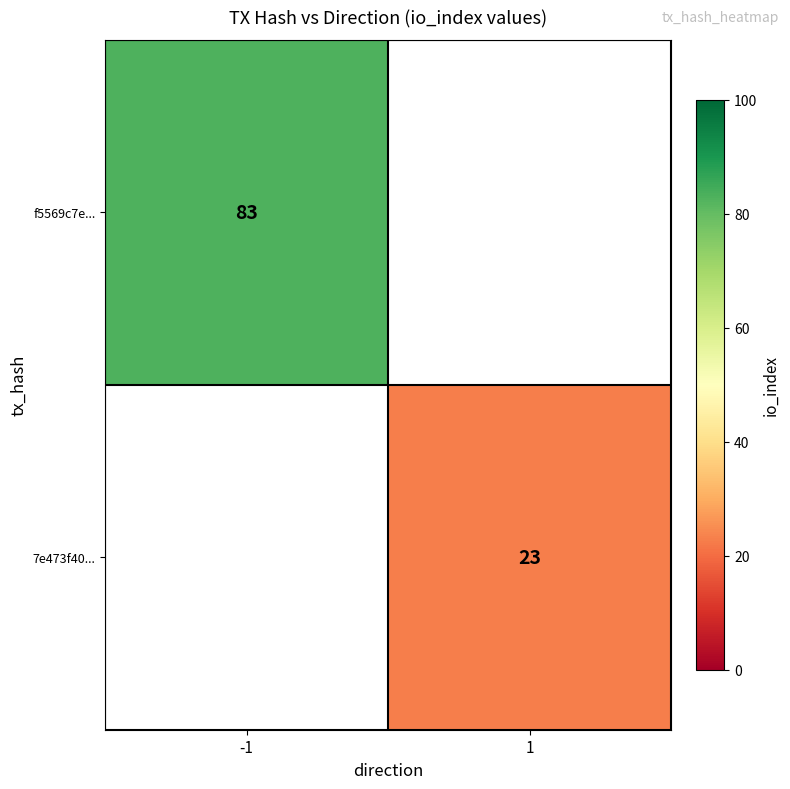

Is it true that 7e473f40... equals 23 at 1?

True